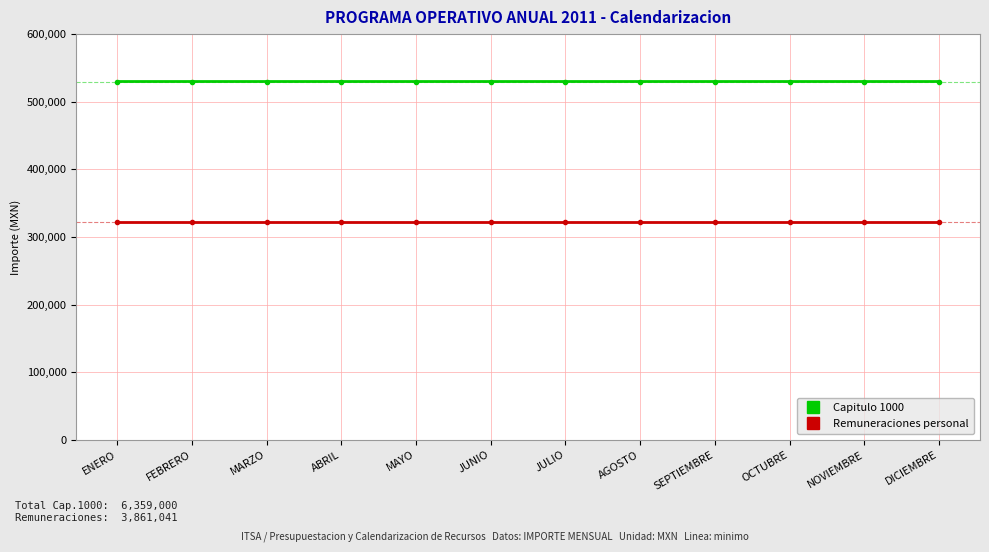

True or false: Capitulo 1000 and Remuneraciones personal intersect in this chart.

False